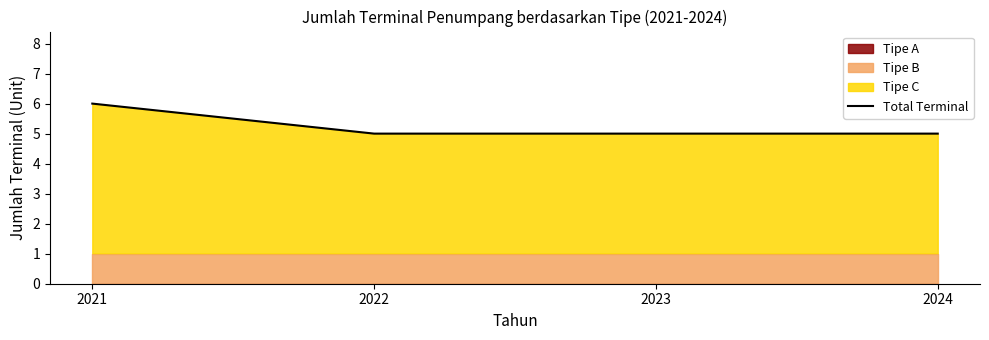

Reading left to right, list all the values displayed in this chart.

2021=6	2022=5	2023=5	2024=5